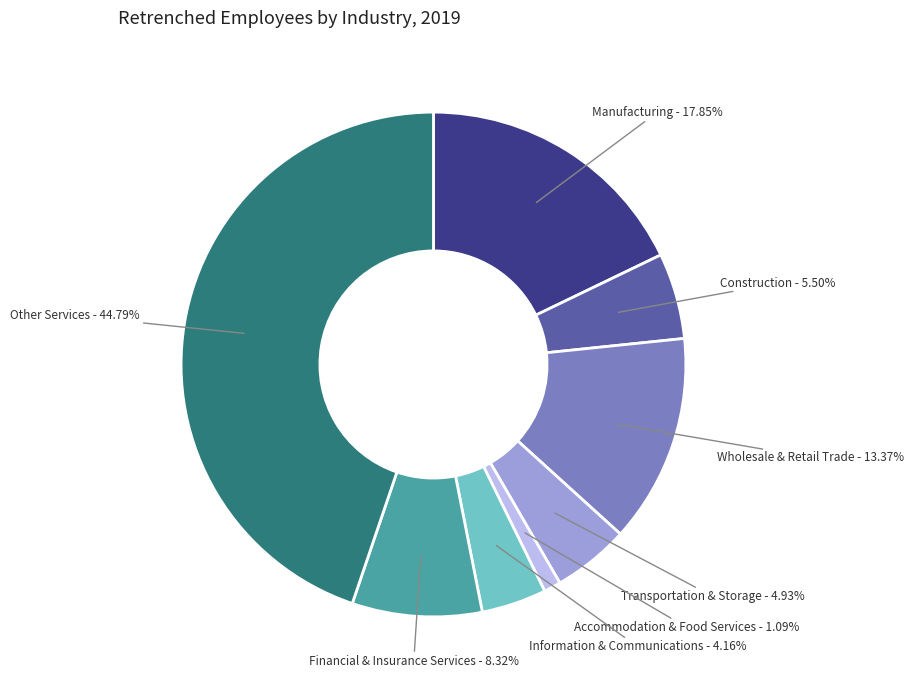

Does any single category account for the majority?

No